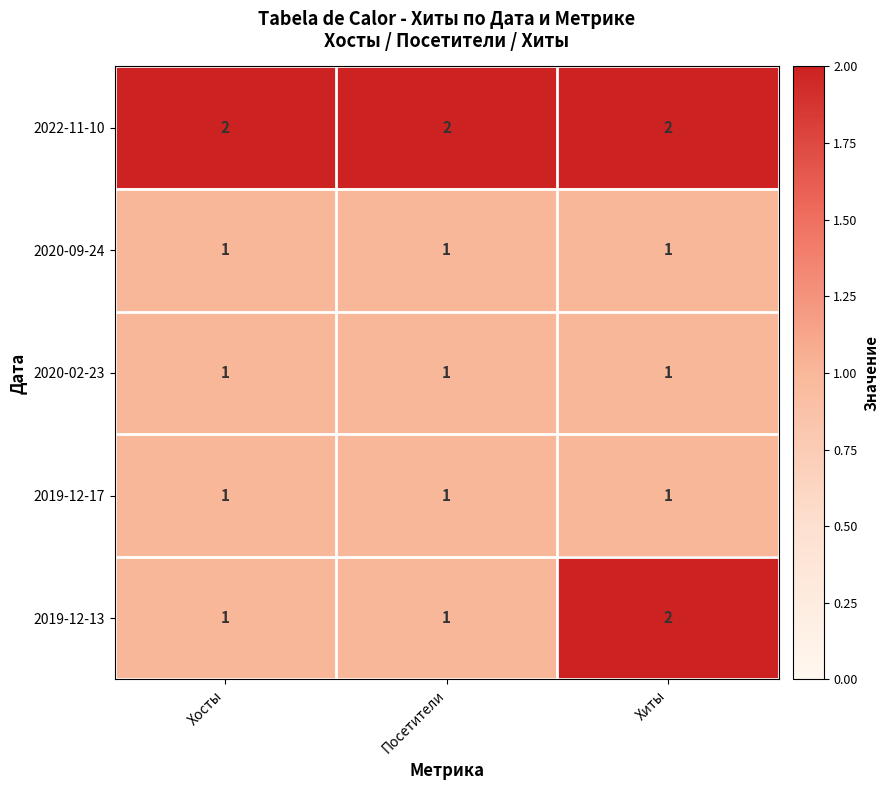

Which series has the largest total across all categories?

2022-11-10